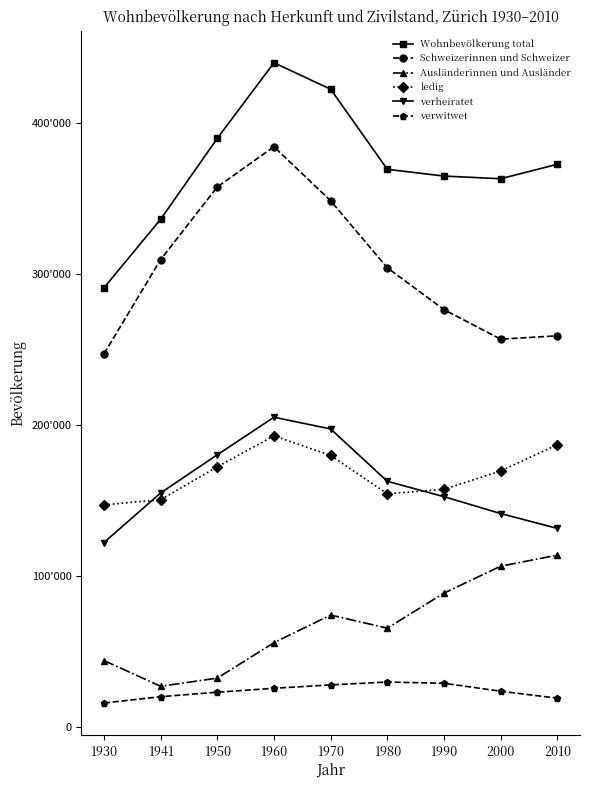

Is this an area chart (filled region under the line)?

No